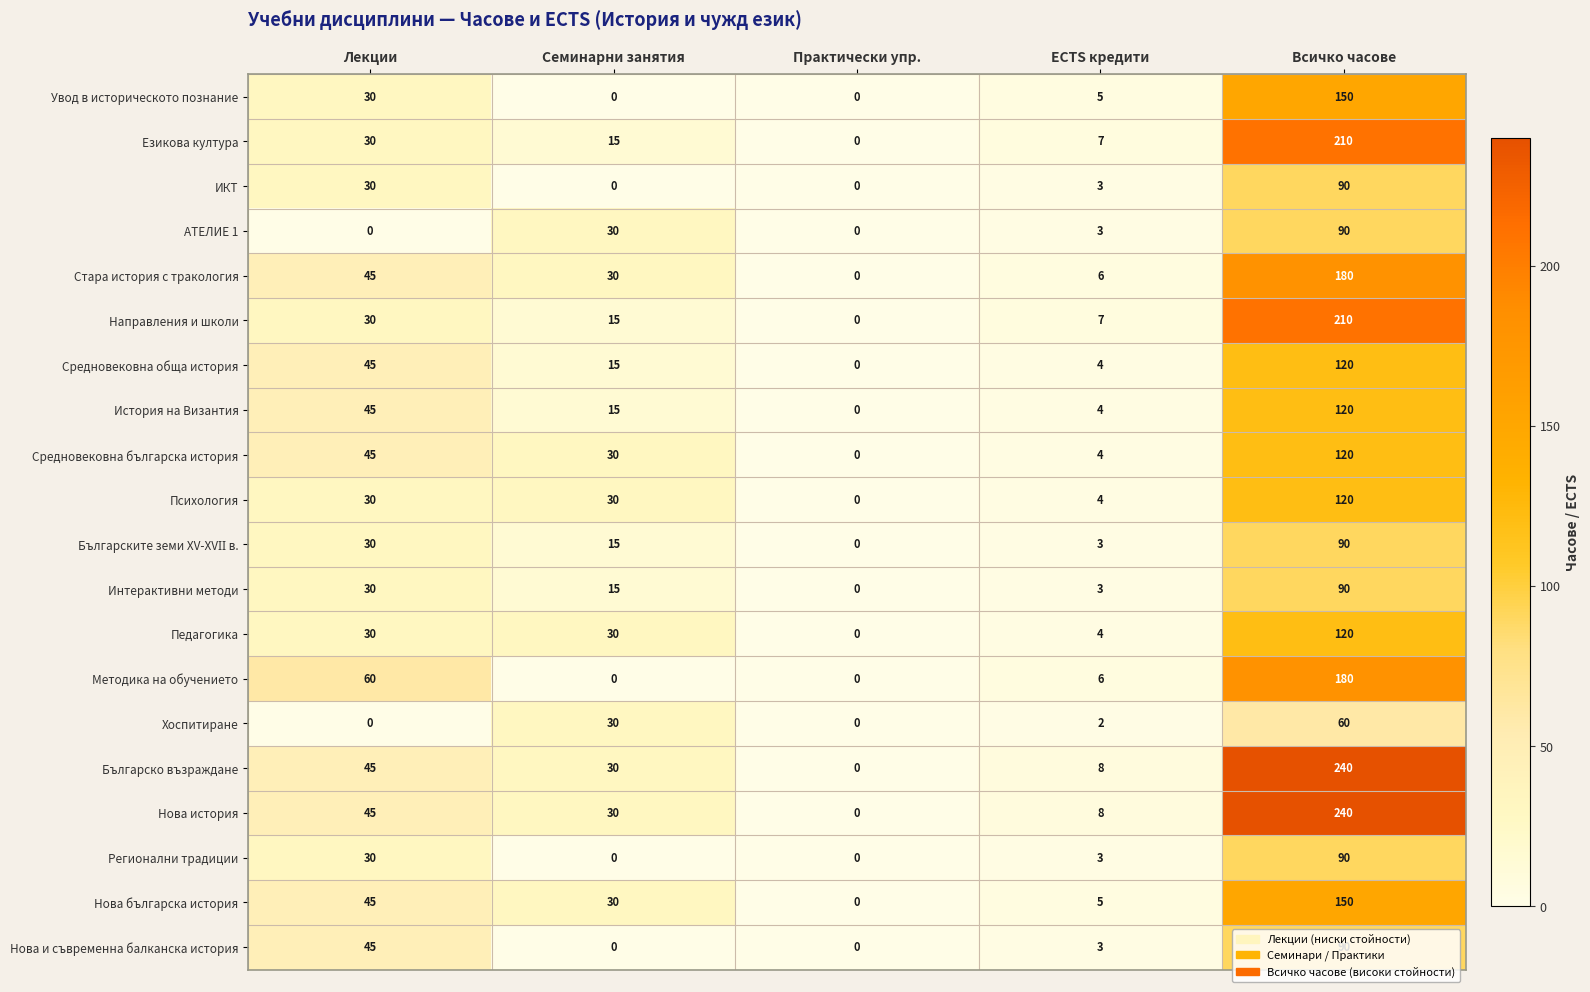

Between Лекции and ECTS кредити, which series saw the biggest shift?

Методика на обучението